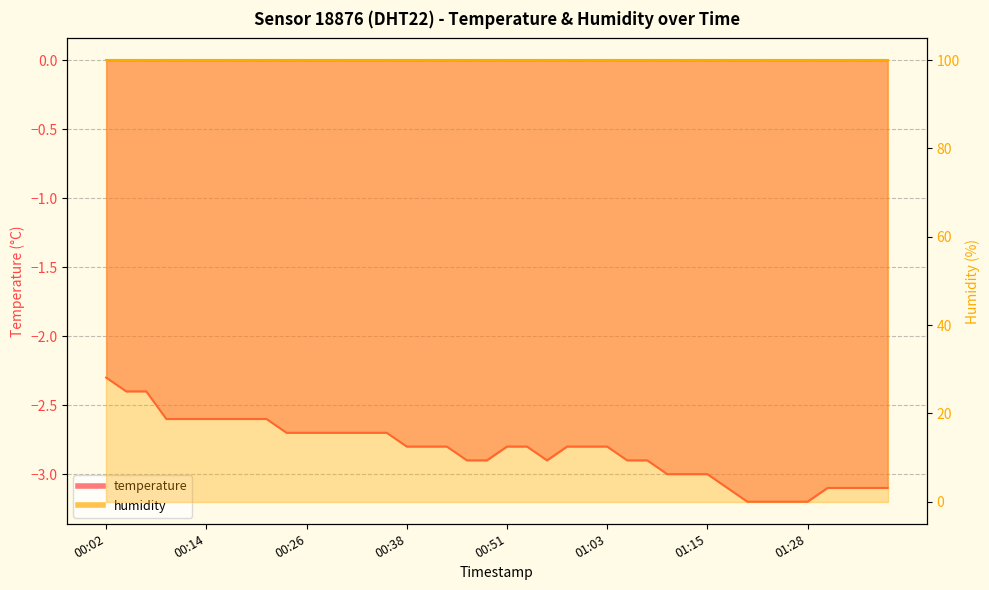

List the labels in order of value, largest first.

00:02, 00:04, 00:07, 00:09, 00:12, 00:14, 00:17, 00:19, 00:21, 00:24, 00:26, 00:29, 00:31, 00:34, 00:36, 00:38, 00:41, 00:44, 00:51, 00:53, 00:58, 01:01, 01:03, 00:46, 00:49, 00:56, 01:06, 01:08, 01:10, 01:13, 01:15, 01:18, 01:30, 01:32, 01:35, 01:37, 01:20, 01:23, 01:25, 01:28